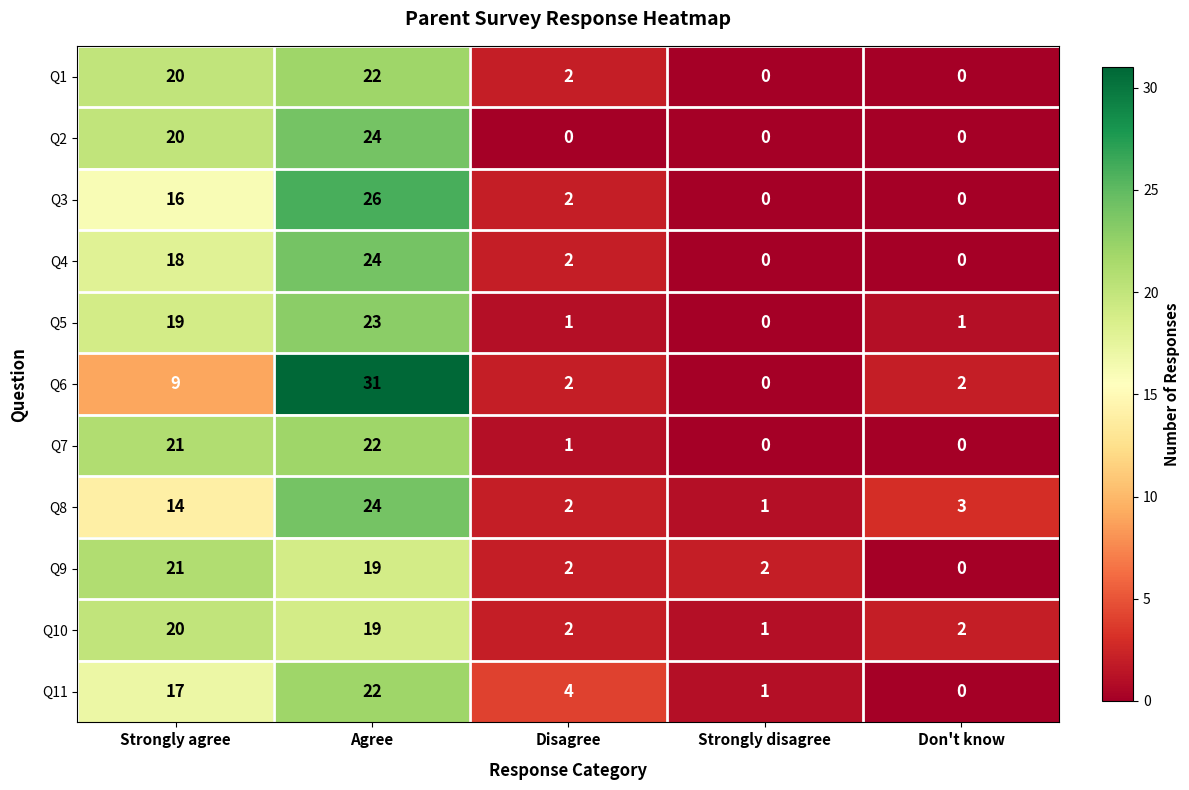

What is the difference between the second highest and second lowest values in the Q2 series?

20